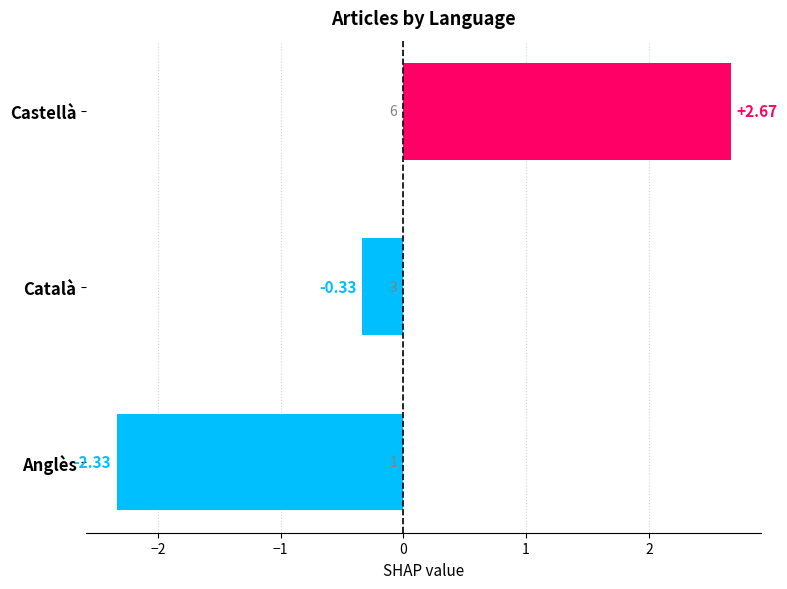

What is the label of the 1st bar from the bottom?

Anglès